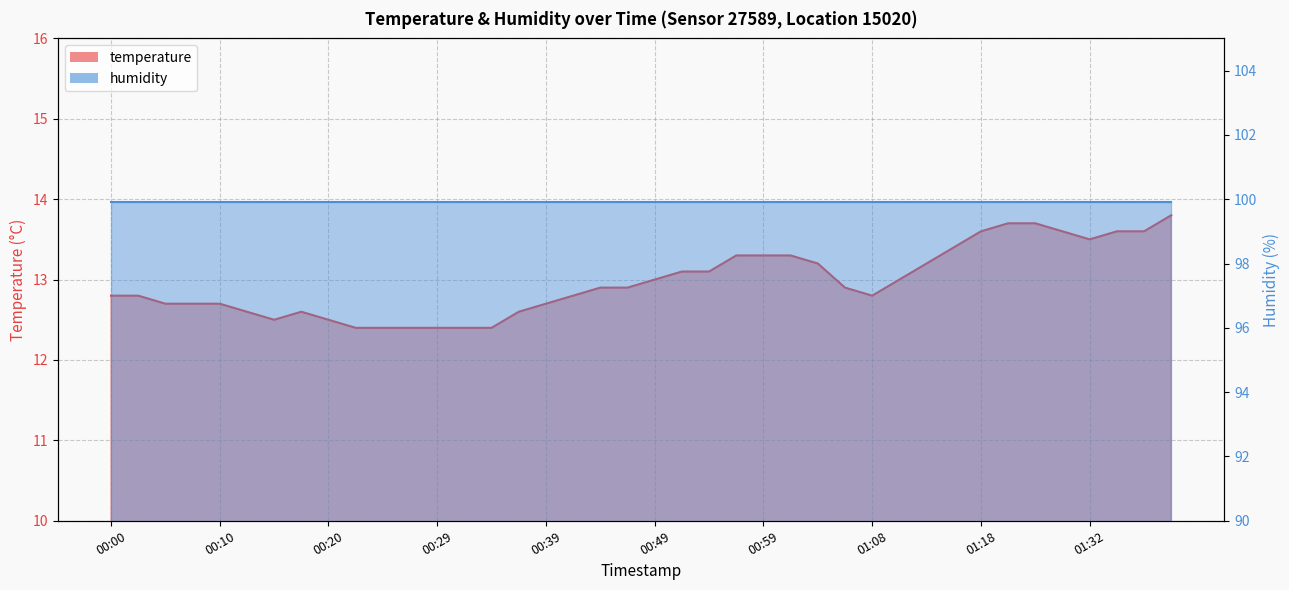

What is the maximum value shown in the chart?

13.8